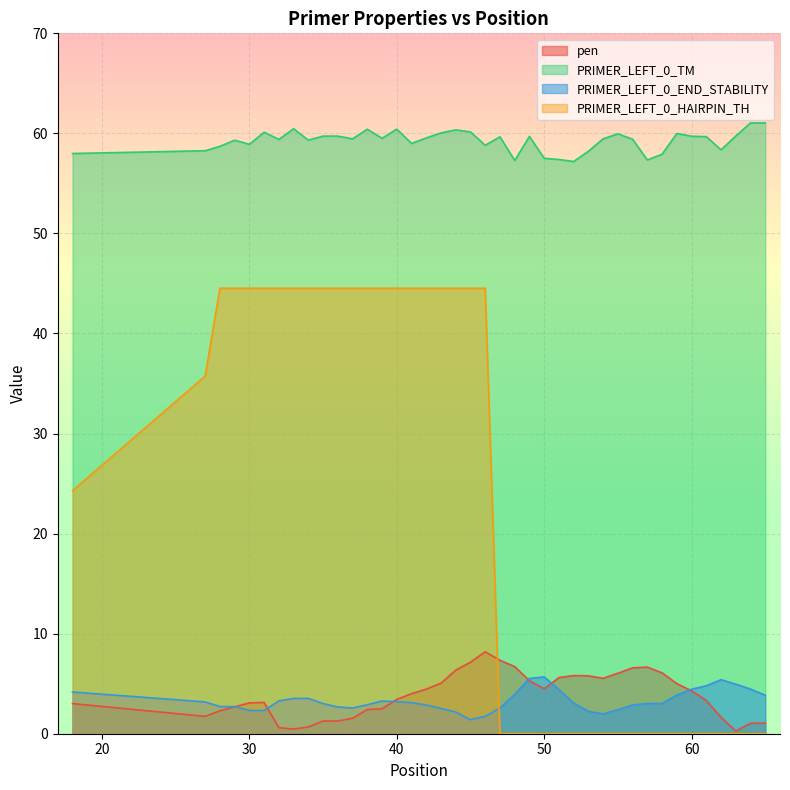

What is the minimum value for PRIMER_LEFT_0_TM?

57.2